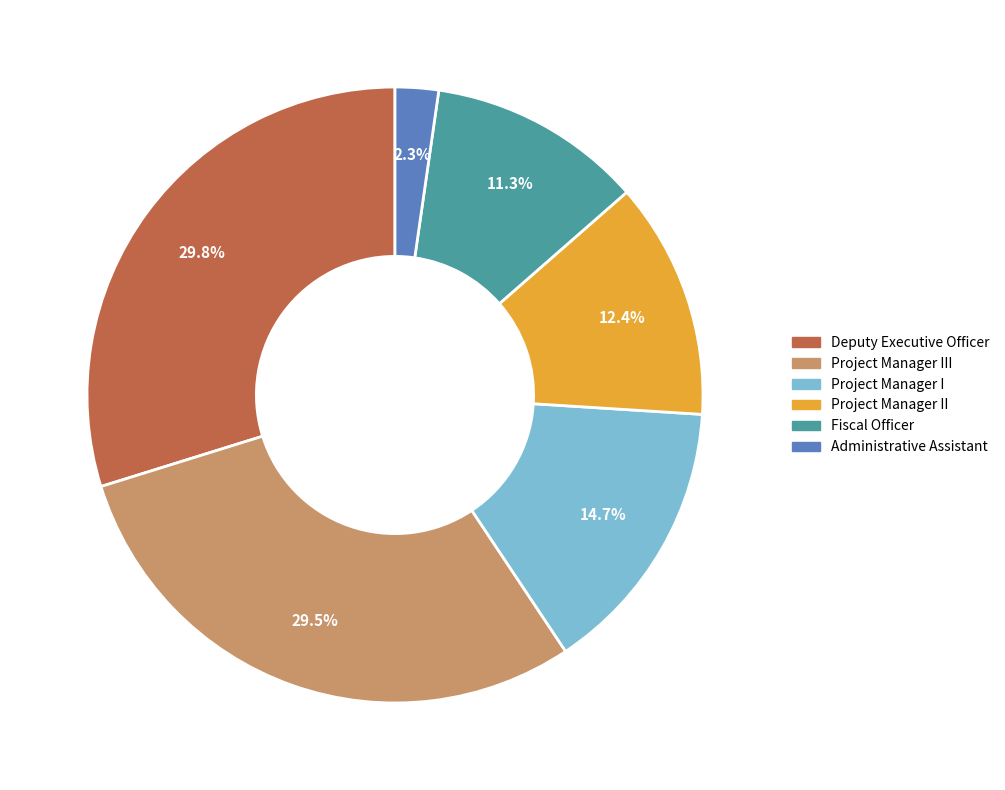

How many segments does this pie chart have?

6